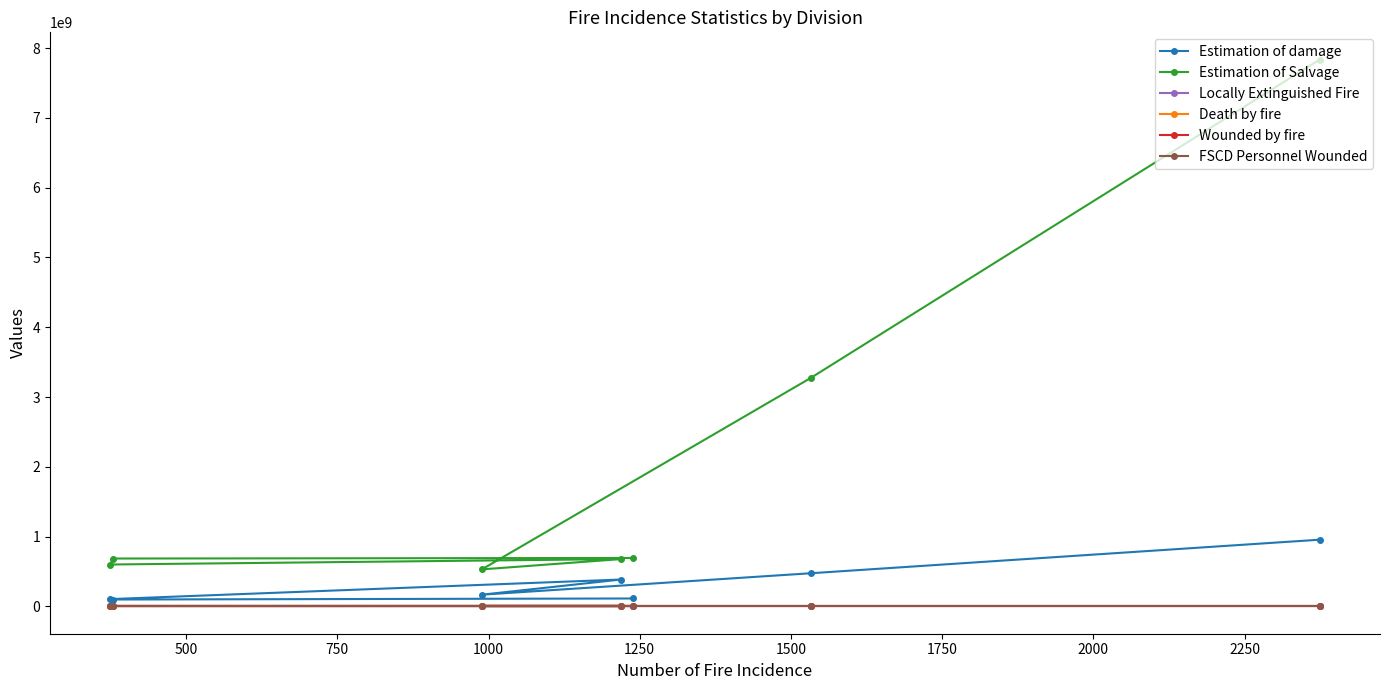

List the series in order of their peak value, lowest first.

FSCD Personnel Wounded, Death by fire, Wounded by fire, Locally Extinguished Fire, Estimation of damage, Estimation of Salvage